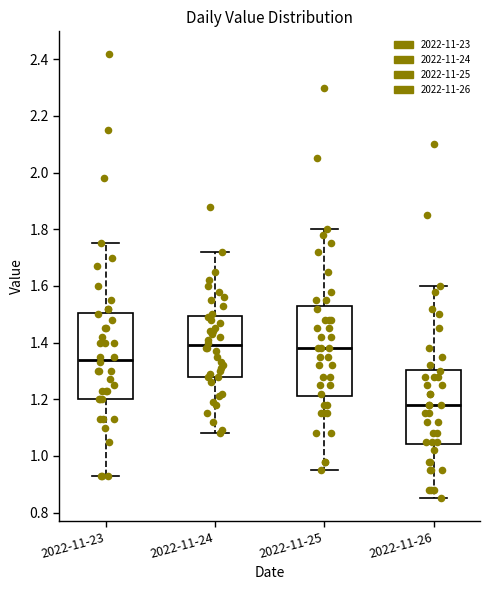

Reading left to right, transcribe this box plot: for each box, give where its median line is, the range the box spans, and where its two whiskers end, as read against the y-axis. The values are not printed on the chart, so give them approximately, as read against the axis.

2022-11-23: median 1.34, box 1.20 to 1.50, whiskers 0.94 to 1.76
2022-11-24: median 1.40, box 1.28 to 1.50, whiskers 1.08 to 1.72
2022-11-25: median 1.38, box 1.22 to 1.52, whiskers 0.96 to 1.80
2022-11-26: median 1.18, box 1.04 to 1.30, whiskers 0.86 to 1.60